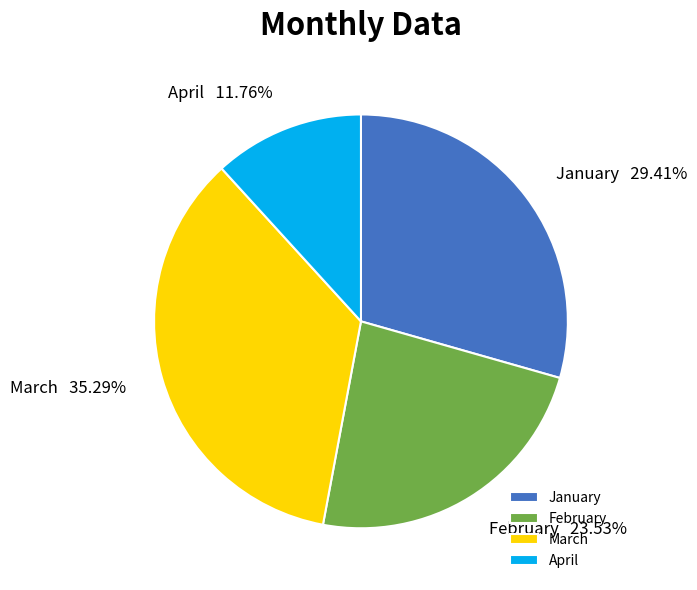

Is February the majority of the pie?

No